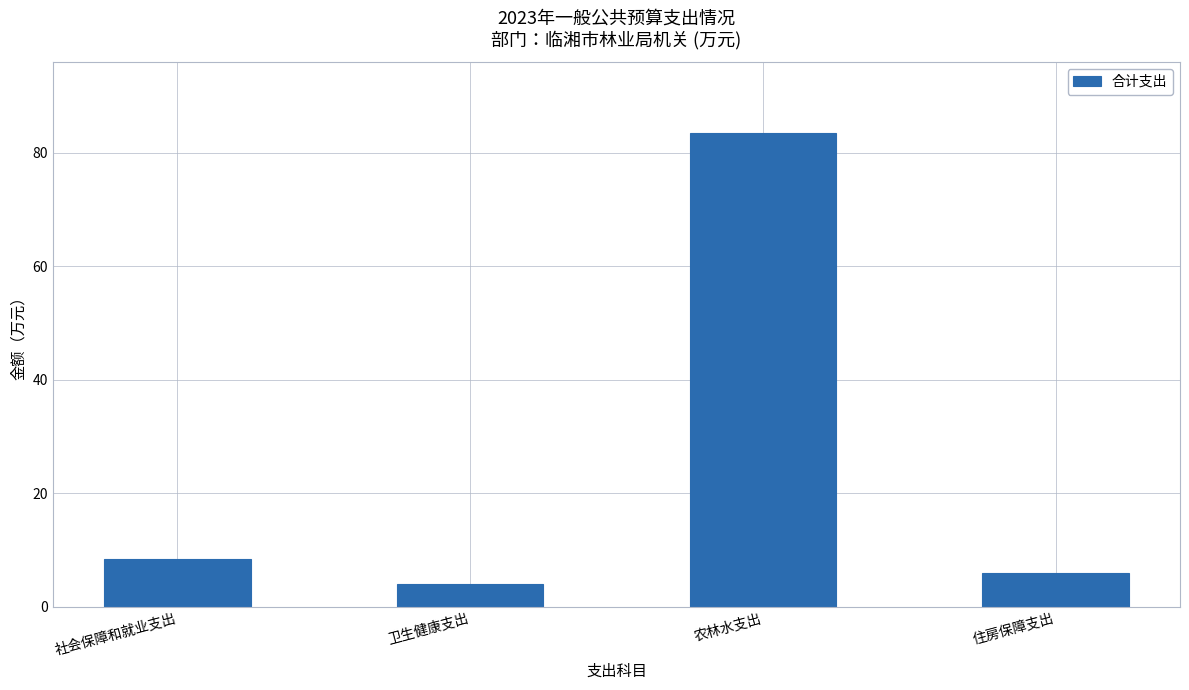

What position from the left is 住房保障支出?

4